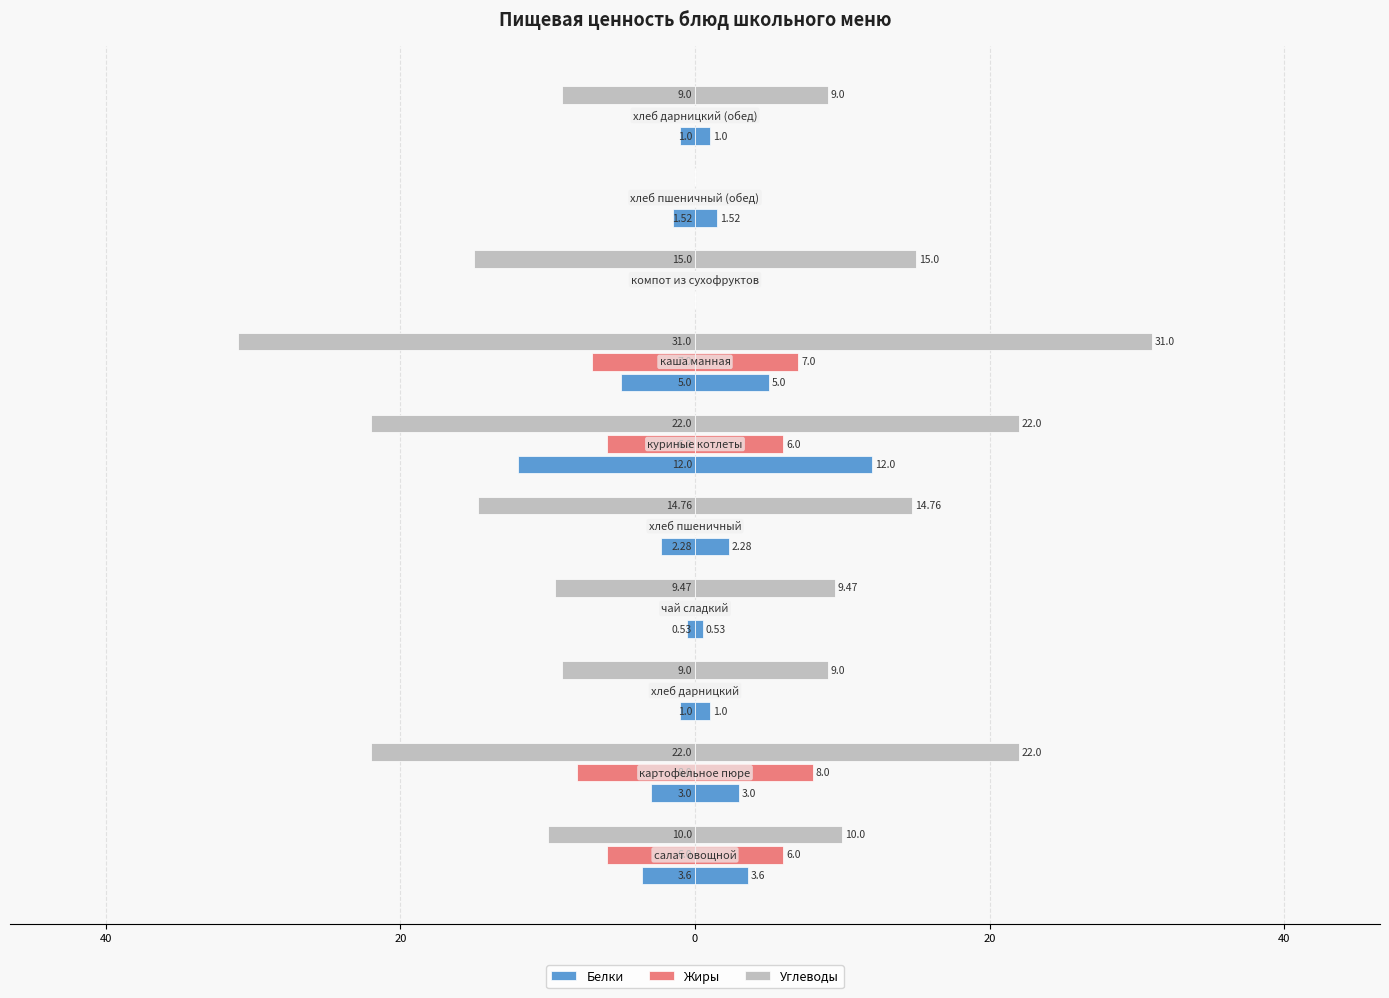

The value of Белки at 7 is 4.8. True or false?

False